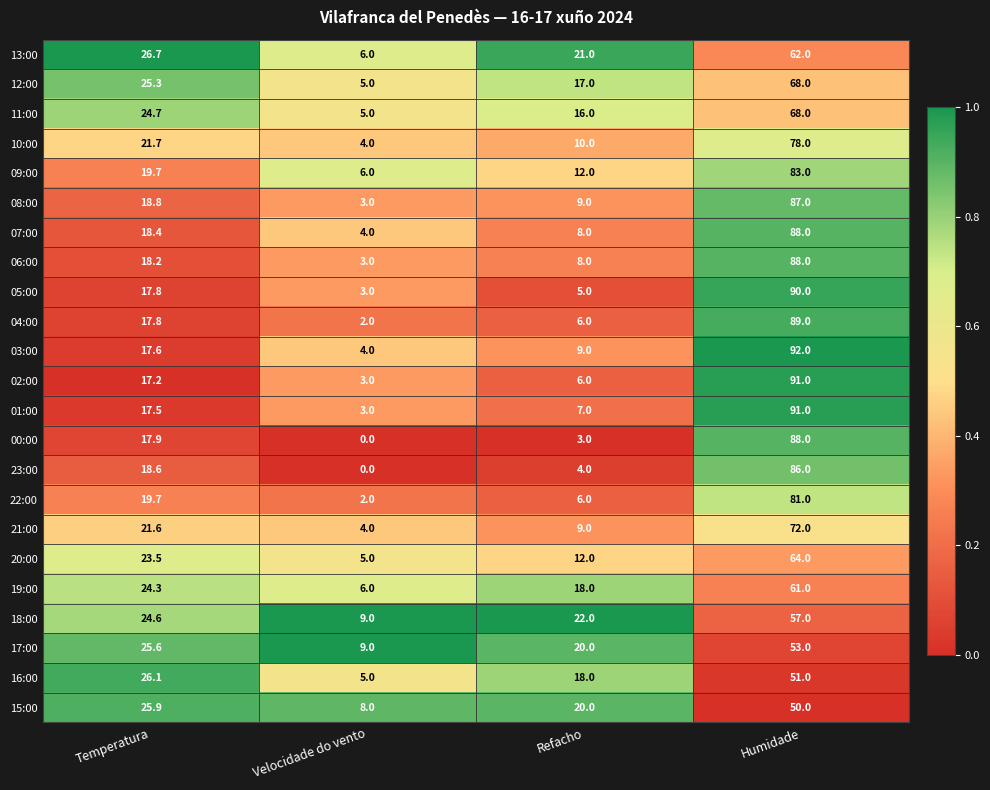

List the labels in order of 15:00 value, largest first.

Humidade, Temperatura, Refacho, Velocidade do vento